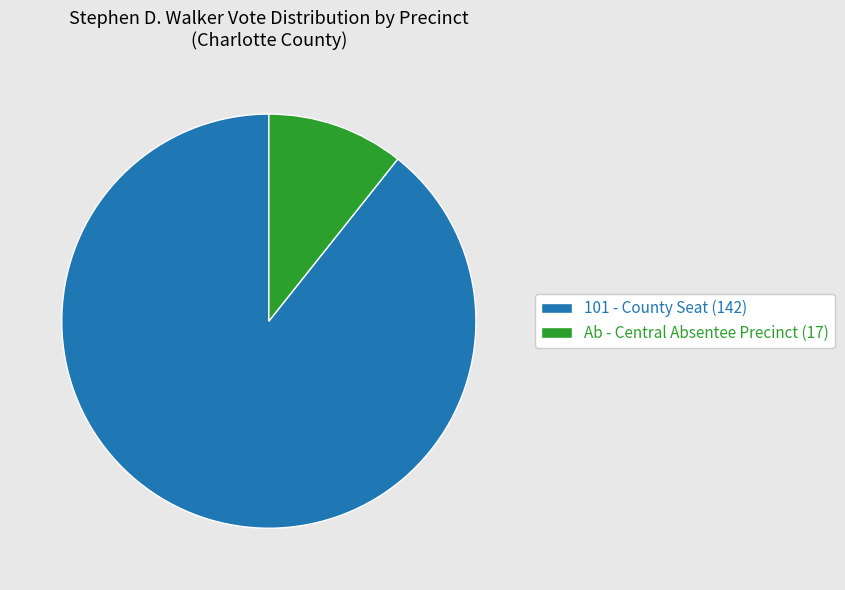

Is it true that 101 - County Seat (142) is 79% of the pie?

False